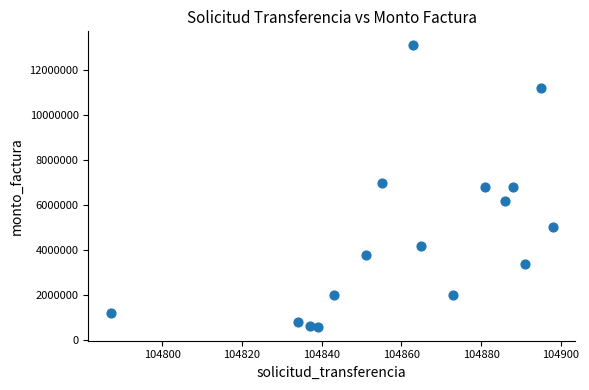

What is the range of Y values (max minus min)?

12496153